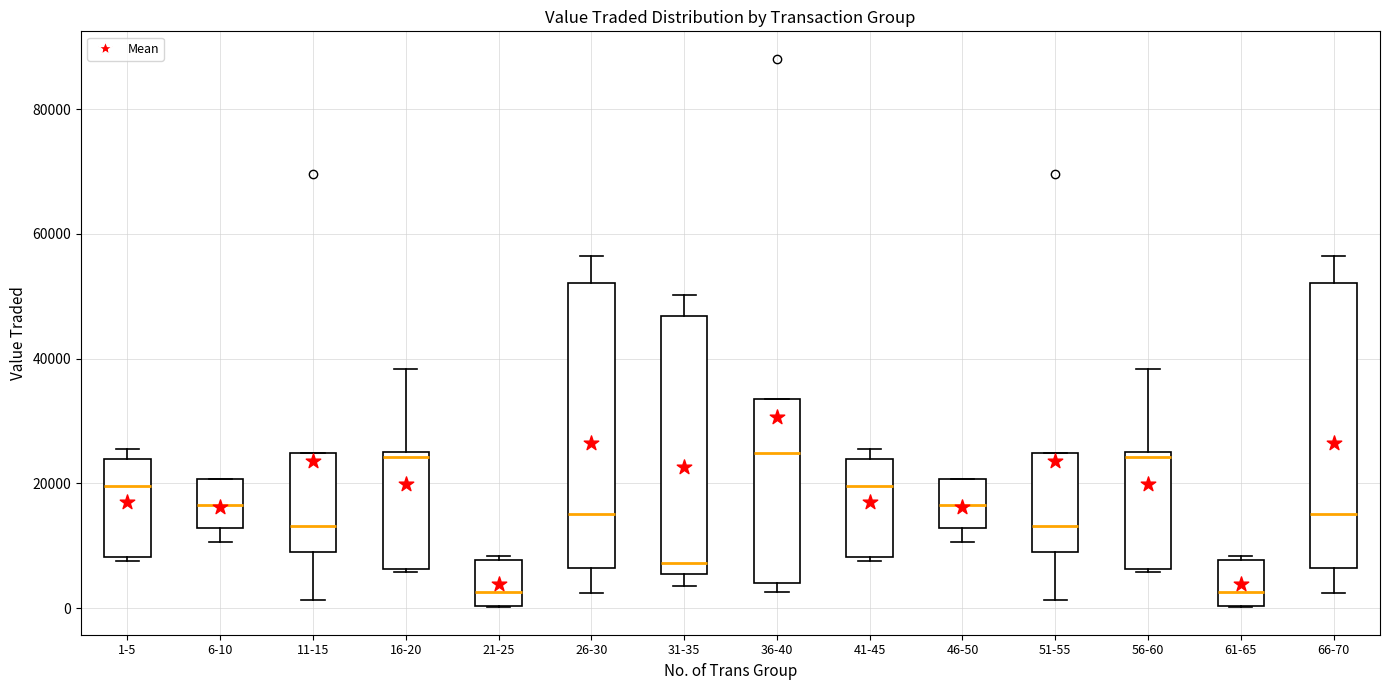

Where does the lower whisker of the box for 26-30 end on the y-axis? The values are not printed on the chart, so give them approximately, as read against the axis.

2000